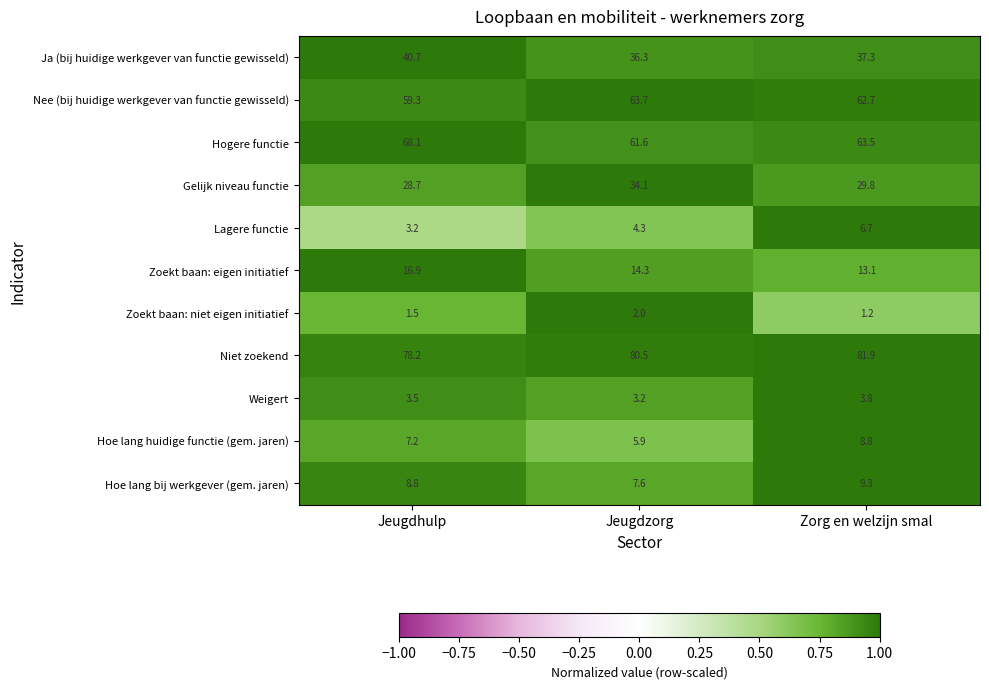

How many distinct data groups are displayed?

11